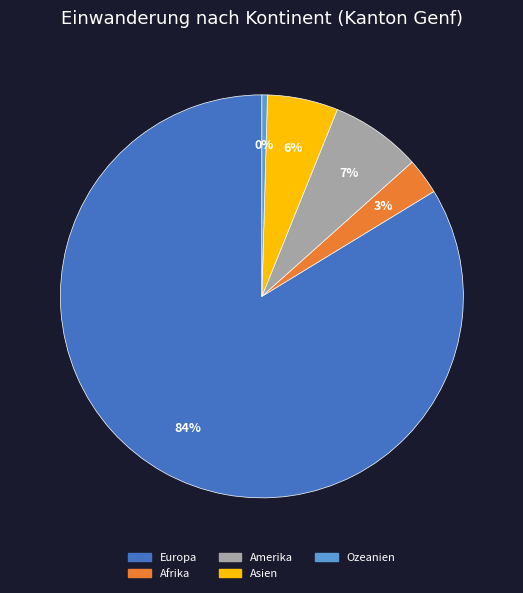

Is there any slice that represents more than half of the pie?

Yes